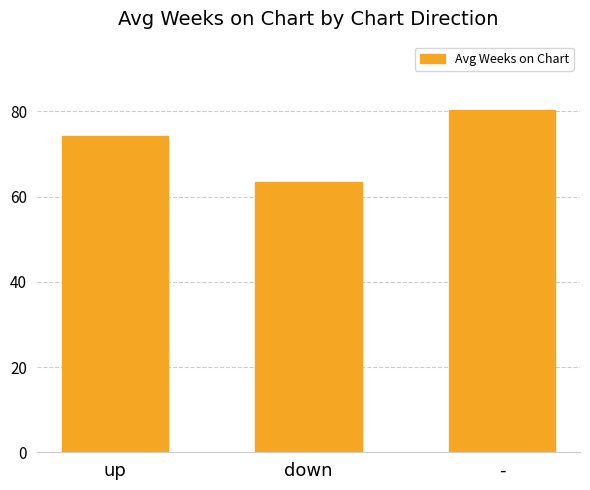

How many bars are there in total?

3